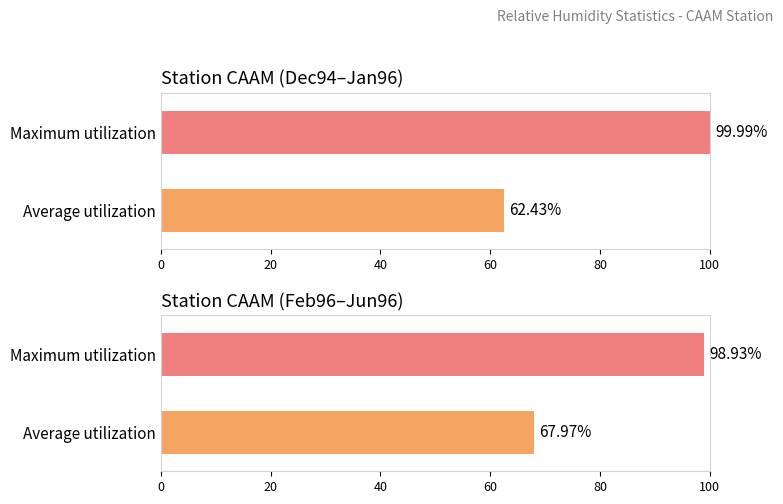

What is the maximum value shown in the chart?

100.0